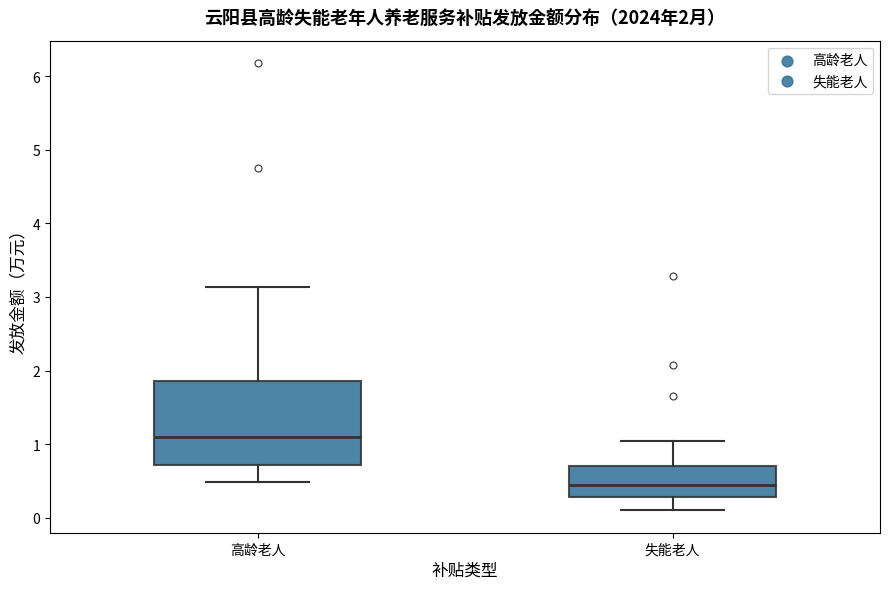

Which box is the tallest, from its lower edge to its upper edge?

高龄老人